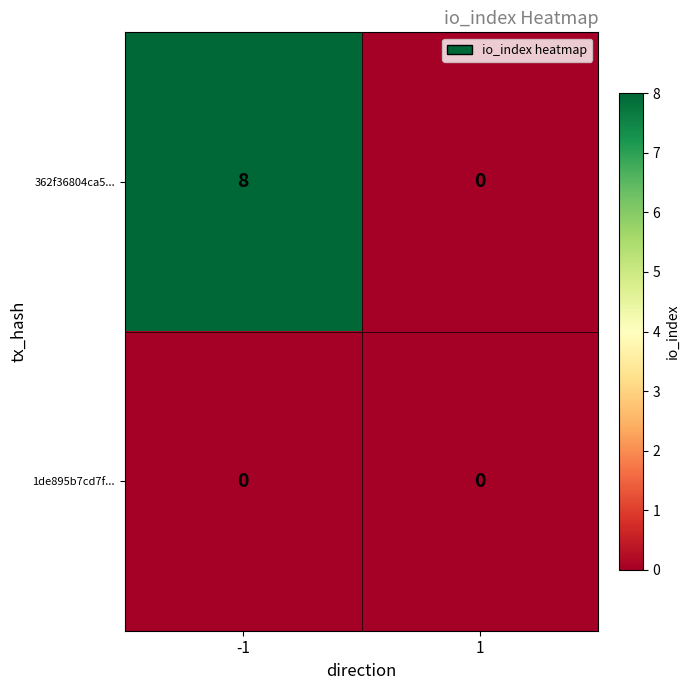

Which series has the widest spread of values?

362f36804ca5...